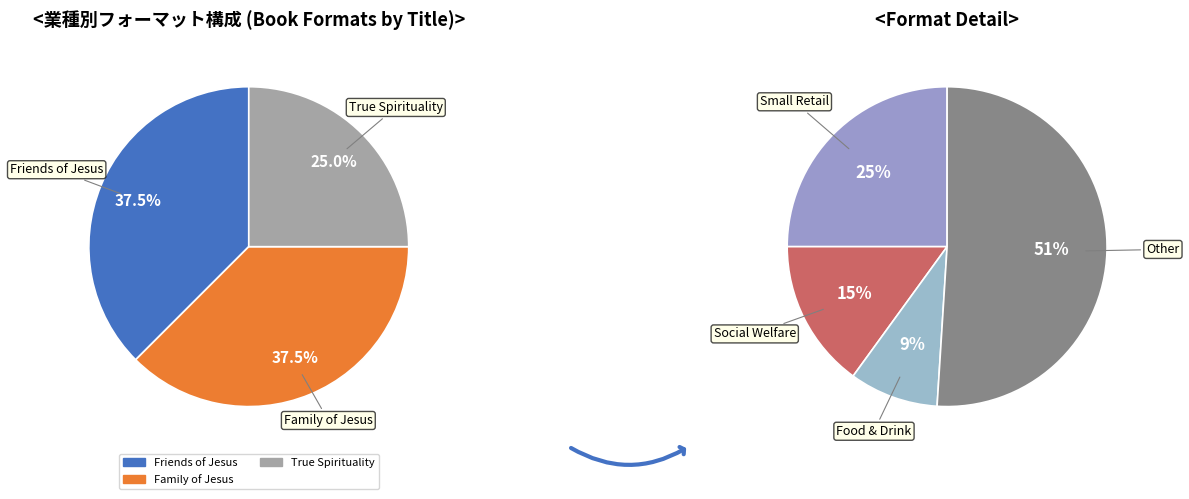

Rank the categories by value from highest to lowest.

Friends of Jesus, Family of Jesus, True Spirituality